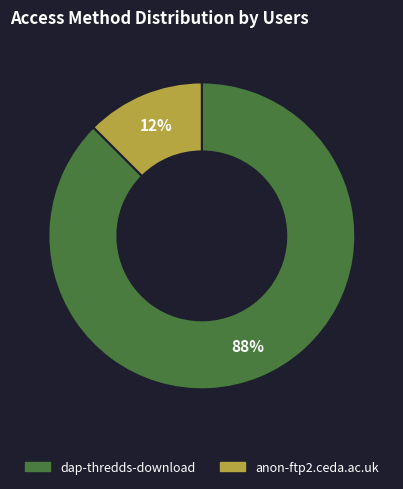

Do anon-ftp2.ceda.ac.uk and dap-thredds-download together represent more than half of the pie?

Yes